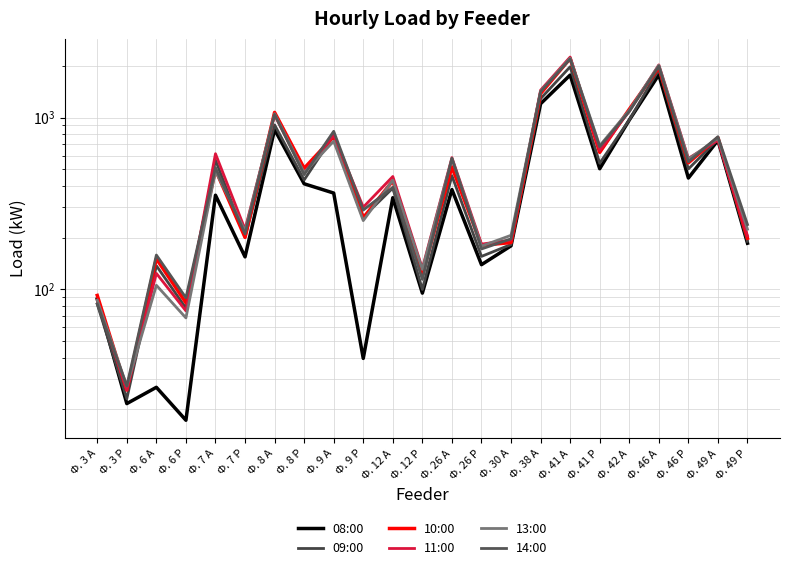

What is the approximate value of 08:00 at Ф. 7 А?

353.3